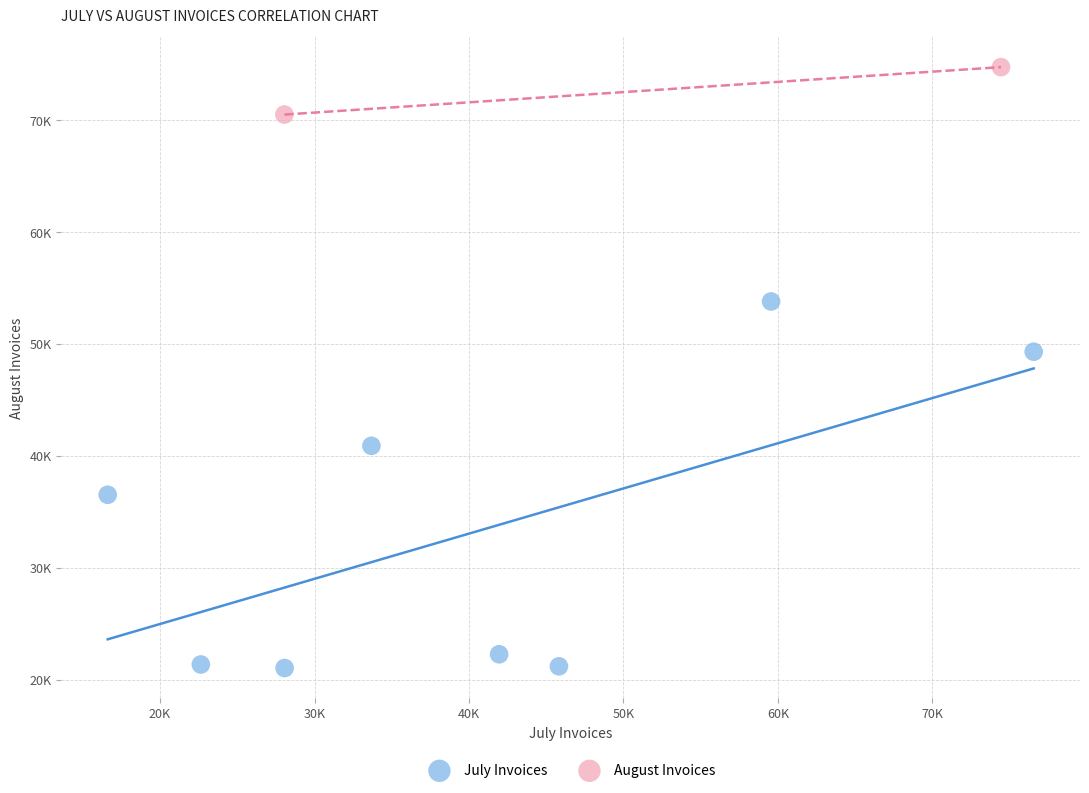

Which series has the widest spread of Y values?

July Invoices